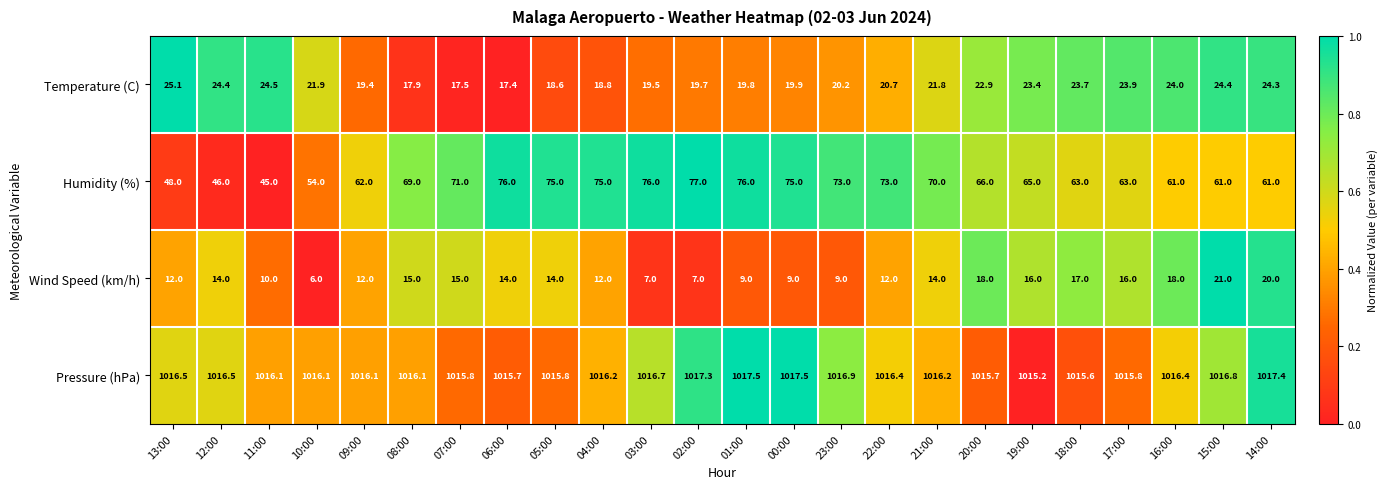

The value of Humidity (%) at 12:00 is 46.0. True or false?

True